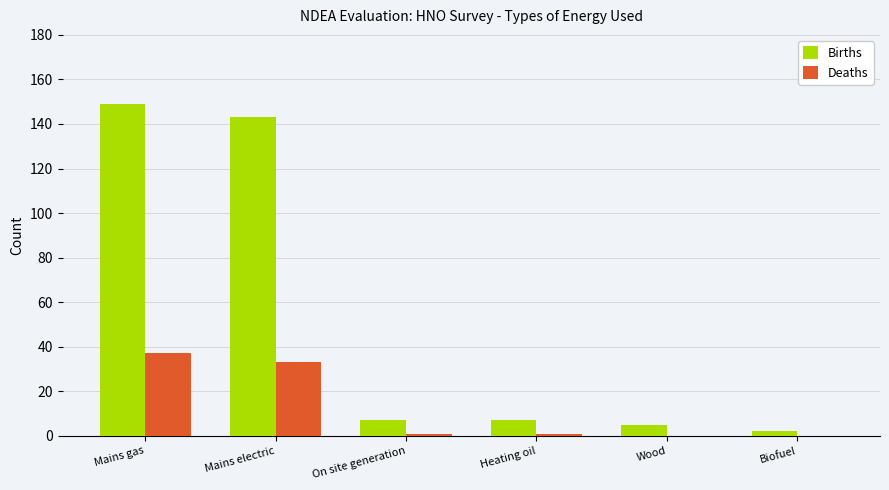

Count the number of categories in the chart.

6